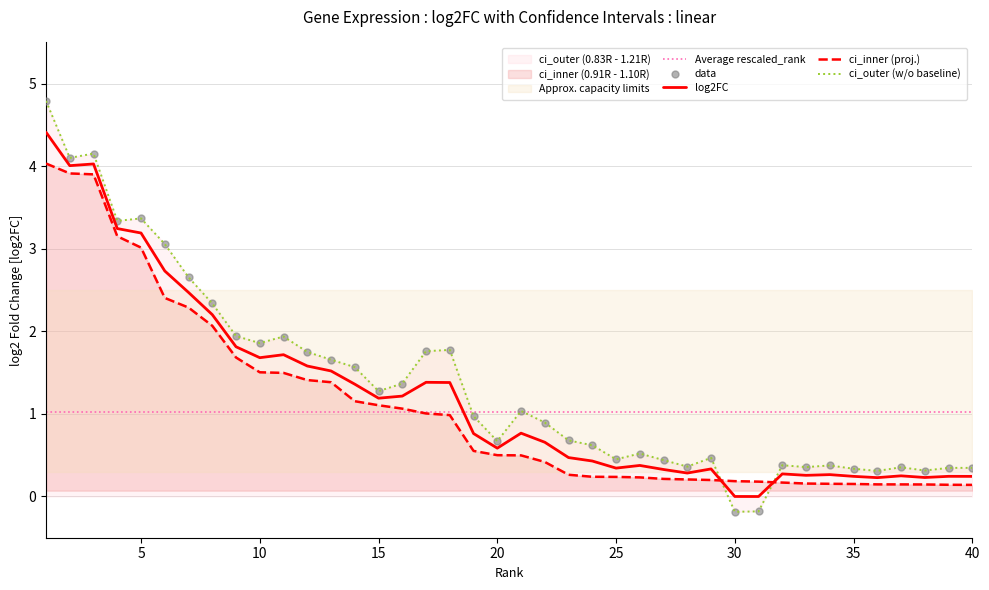

Which series has the widest spread of Y values?

ci_outer